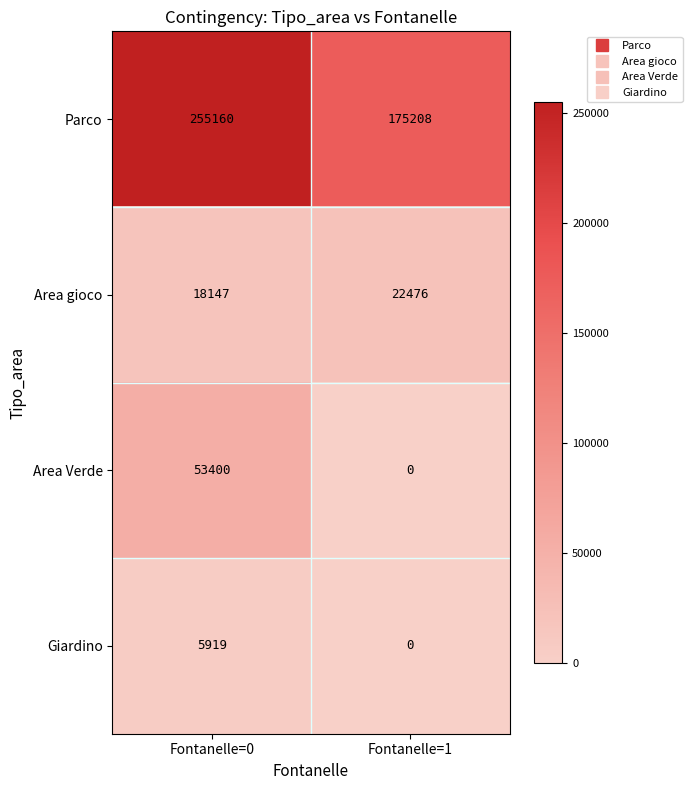

What is the difference between the maximum and minimum values in the Area Verde series?

53400